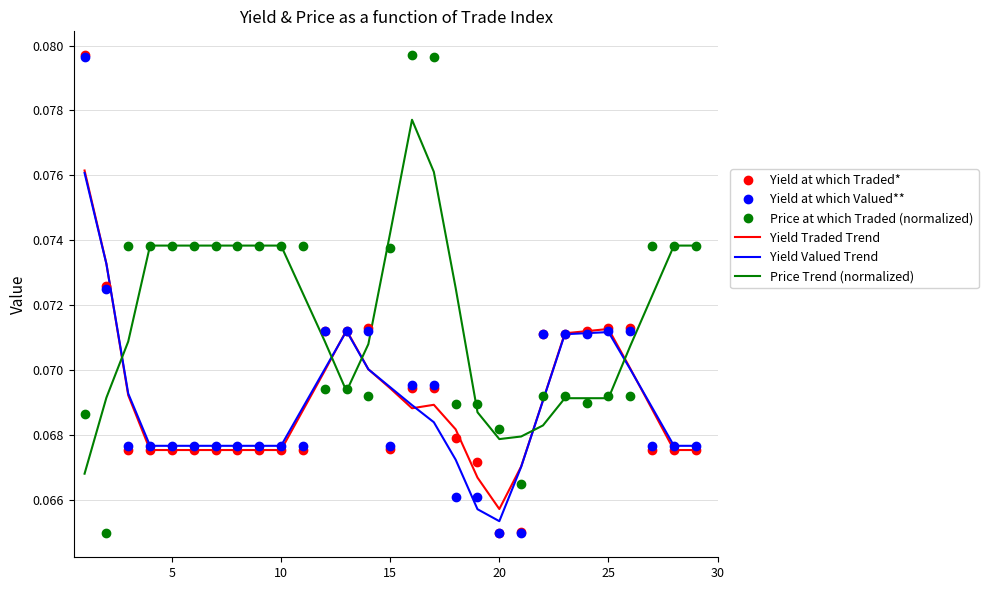

Which series ends up on top after the final intersection of Price Trend (normalized) and Yield Valued Trend?

Price Trend (normalized)